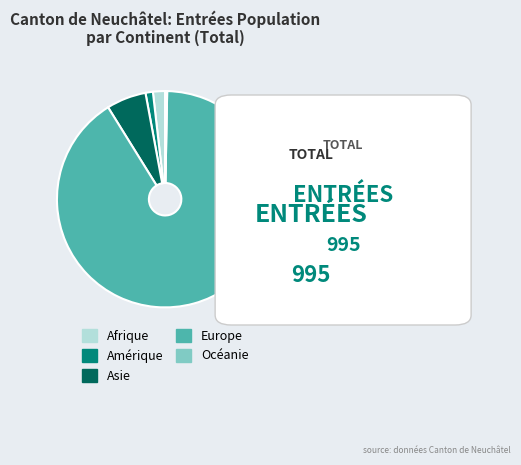

Rank the categories by value from lowest to highest.

Océanie, Amérique, Afrique, Asie, Europe